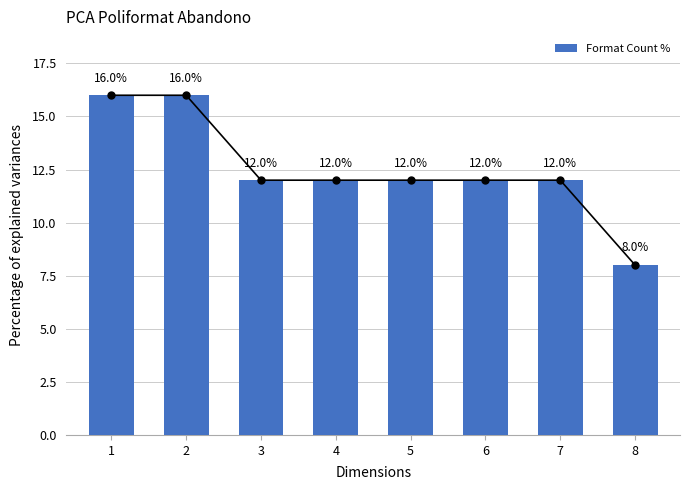

Rank the categories by value from lowest to highest.

8, 3, 4, 5, 6, 7, 1, 2